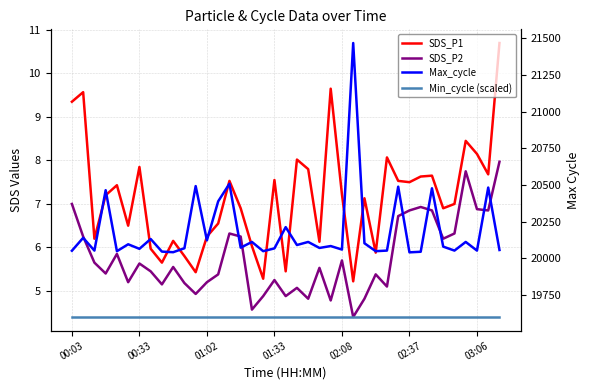

What are all the series names shown in the legend?

SDS_P1, SDS_P2, Max_cycle, Min_cycle (scaled)